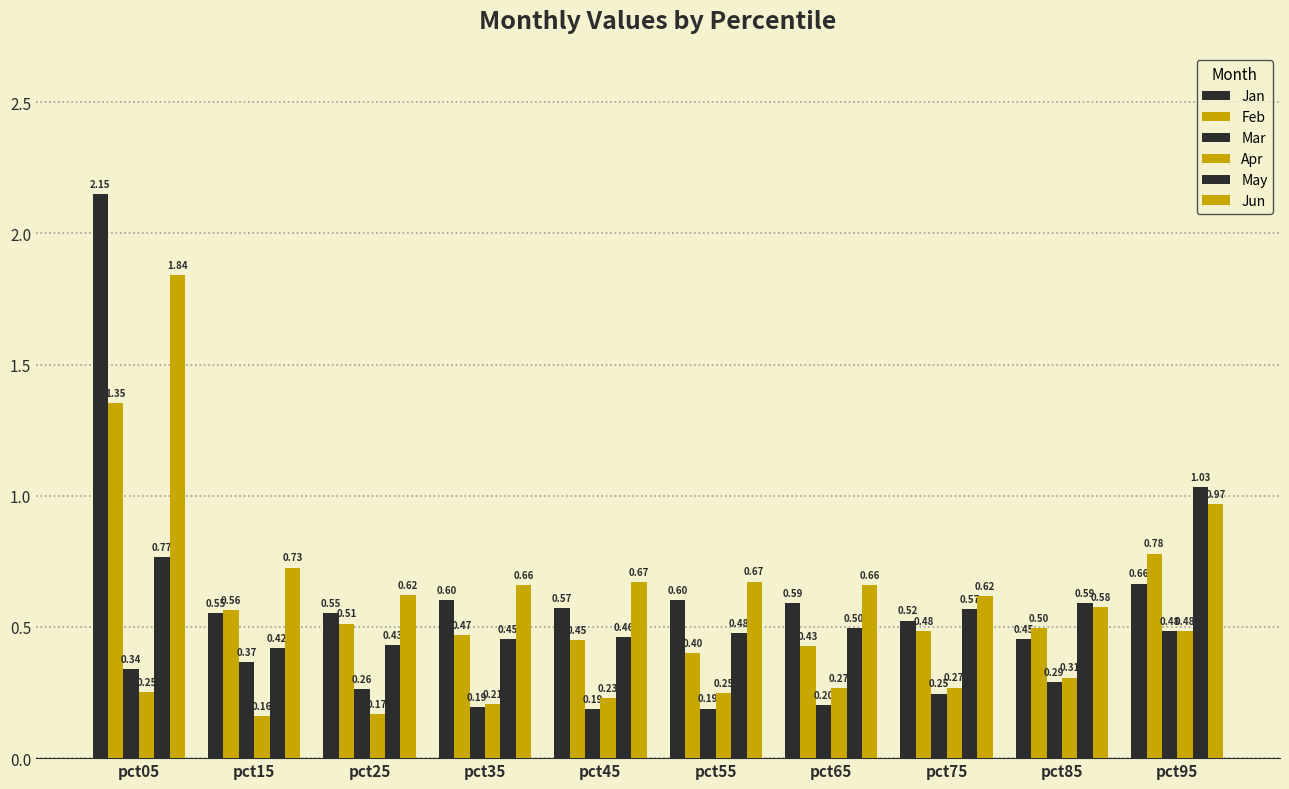

Read the Jan value at pct85.

0.5